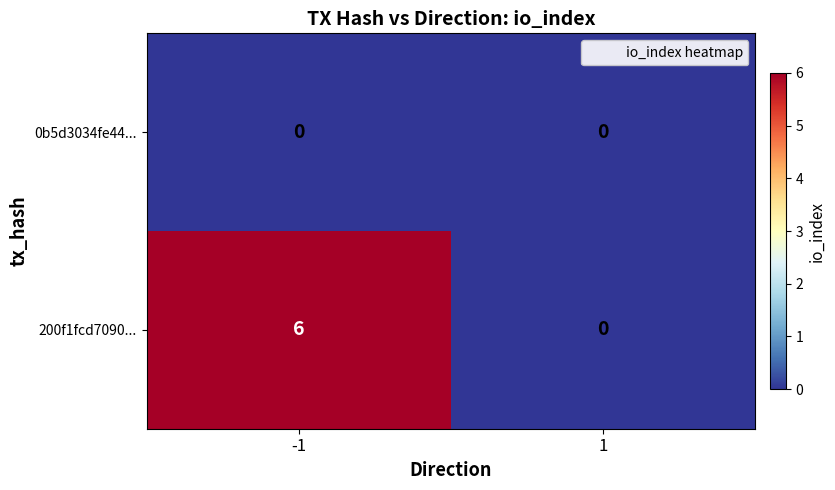

At how many categories does at least one series exceed 5?

1